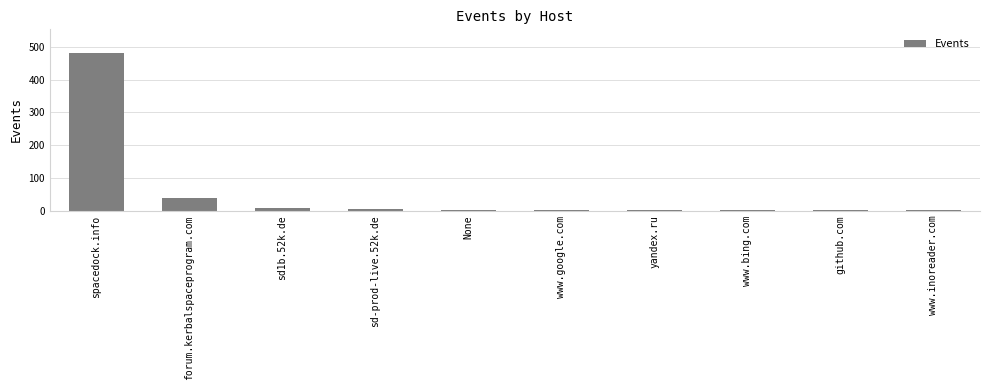

What is the sum of all values?

544